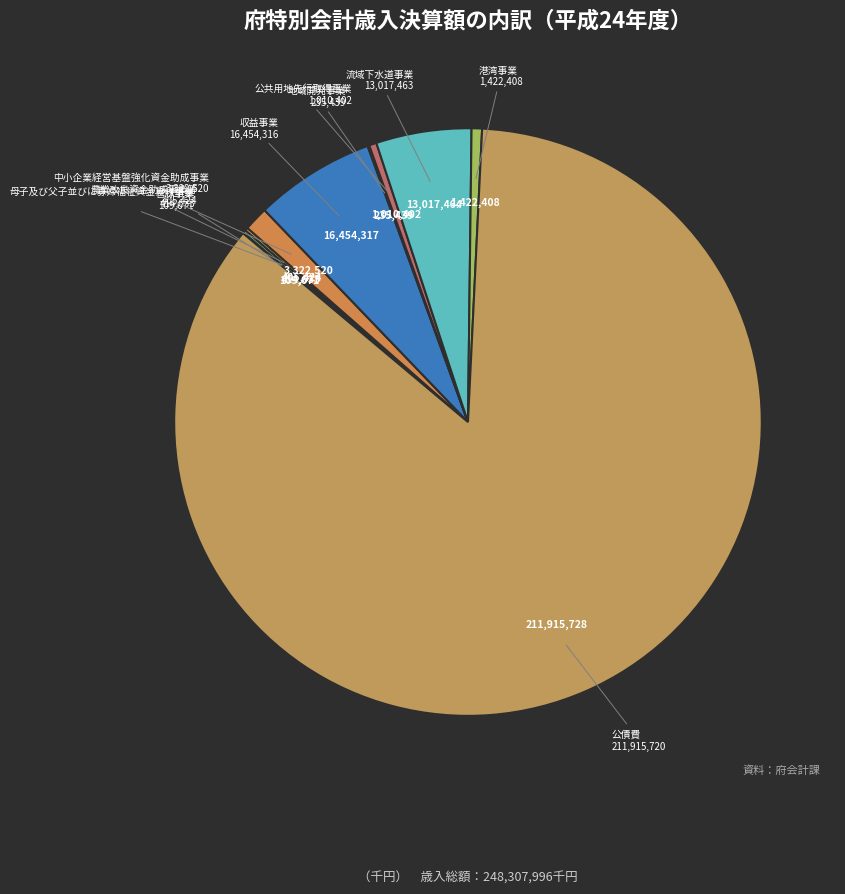

What is the majority slice?

公債費